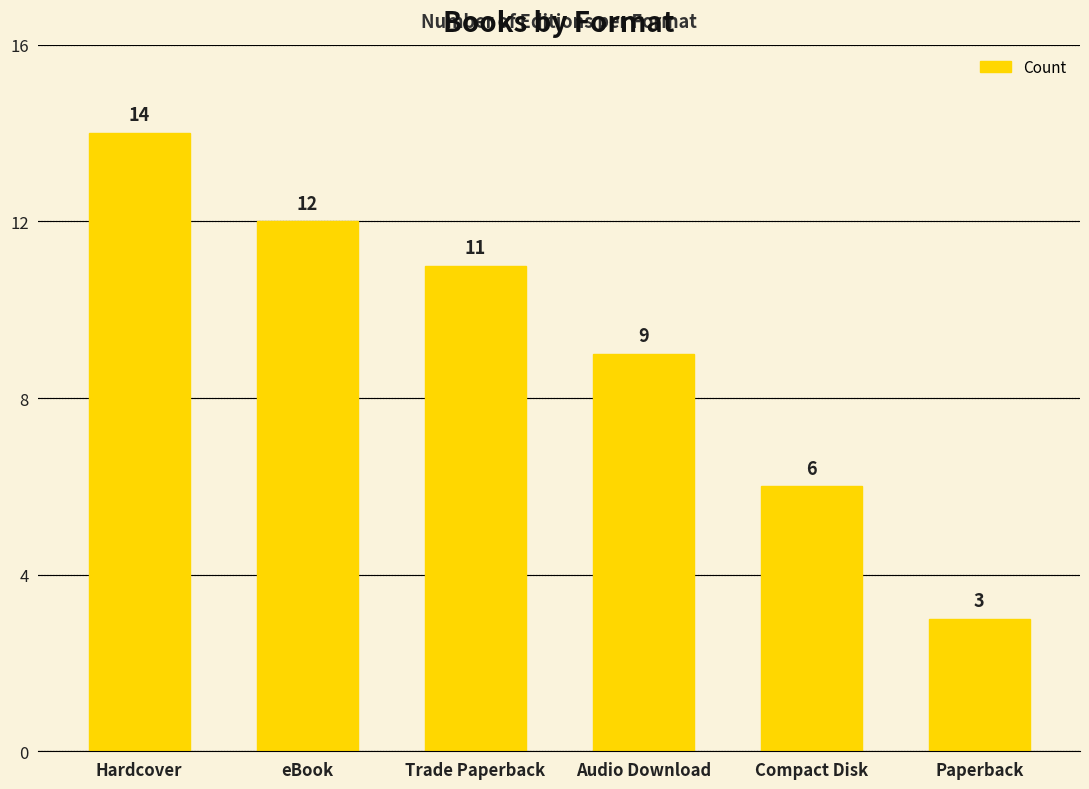

The value at eBook is 17. True or false?

False